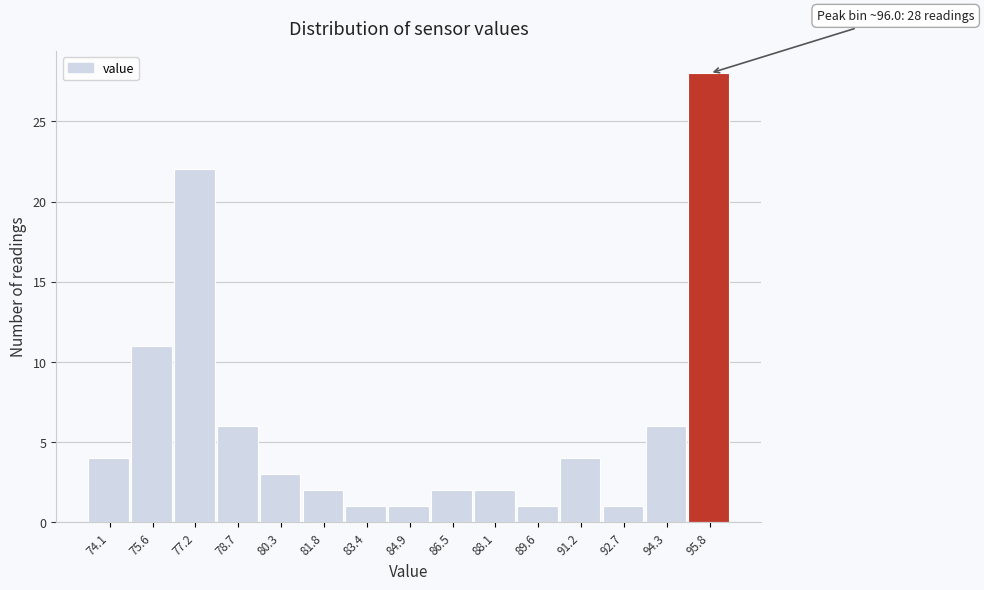

Which range on the x-axis has the tallest bar?

95.0 to 96.6